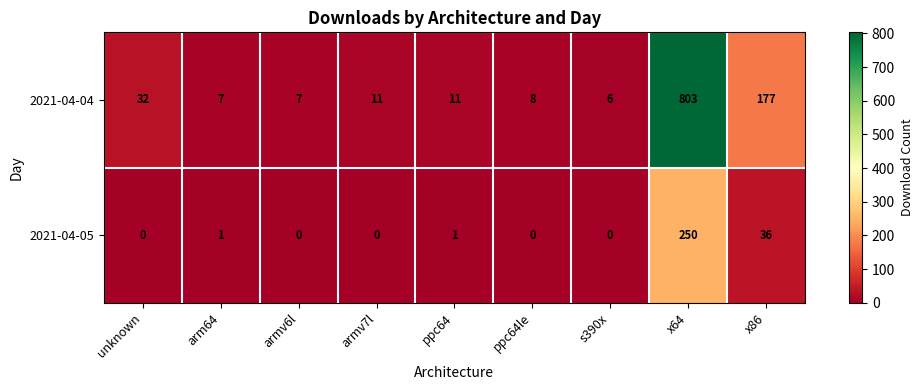

Is it true that 2021-04-05 equals 0 at arm64?

False